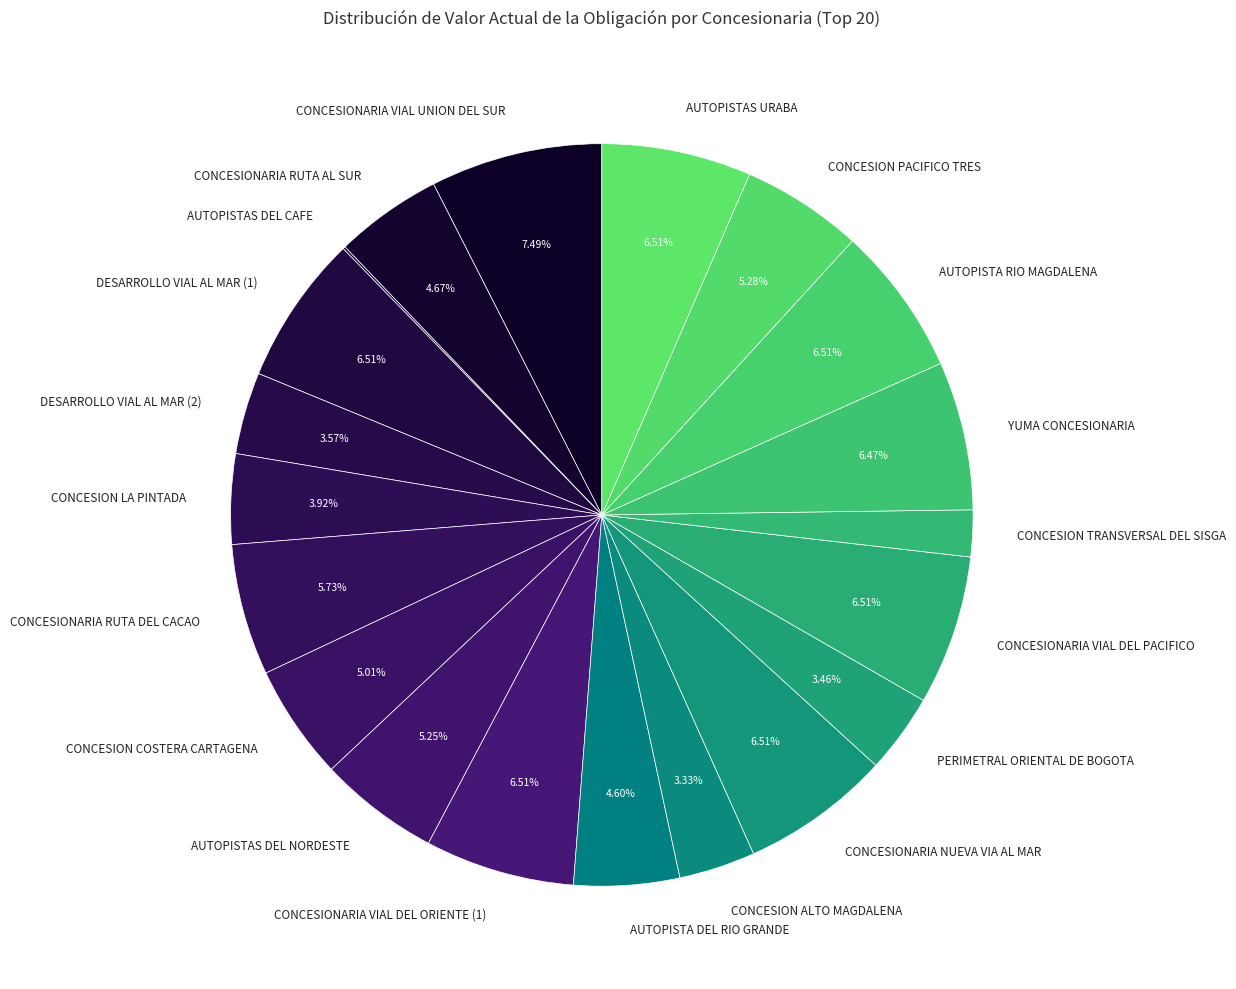

Is there any slice that represents more than half of the pie?

No